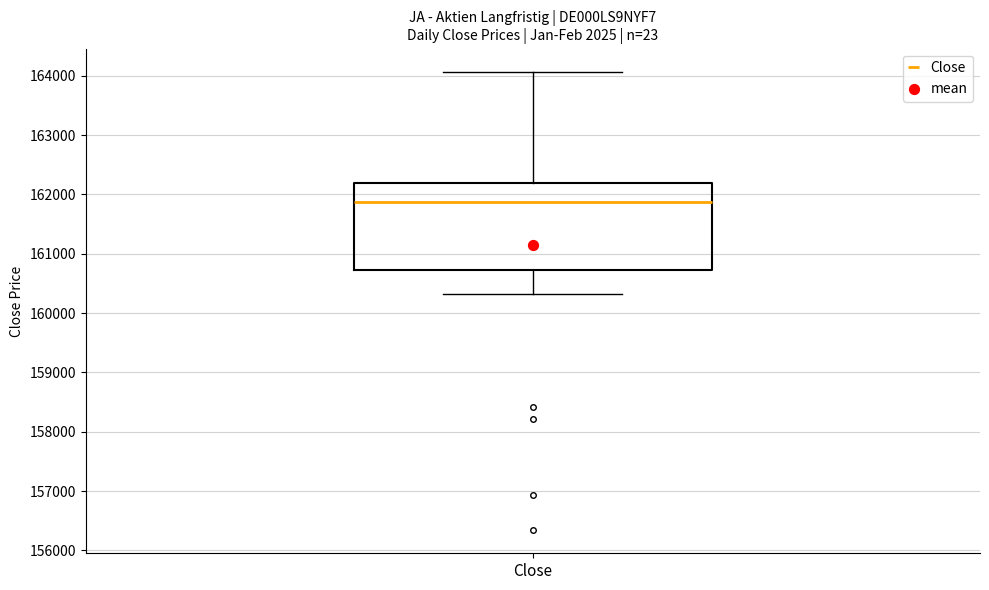

Transcribe this box plot: give where the median line is, the range the box spans, and where the two whiskers end, as read against the y-axis. The values are not printed on the chart, so give them approximately, as read against the axis.

median 161900, box 160700 to 162200, whiskers 160300 to 164100